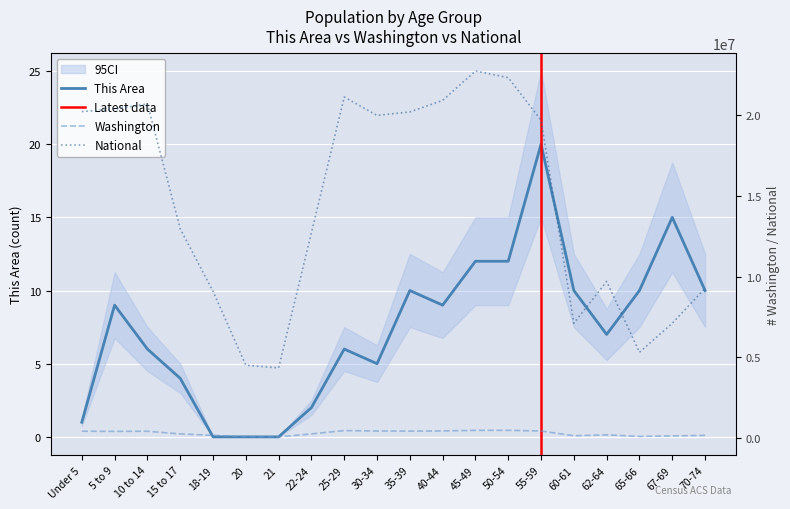

Where does the This Area series first go above 9?

35-39